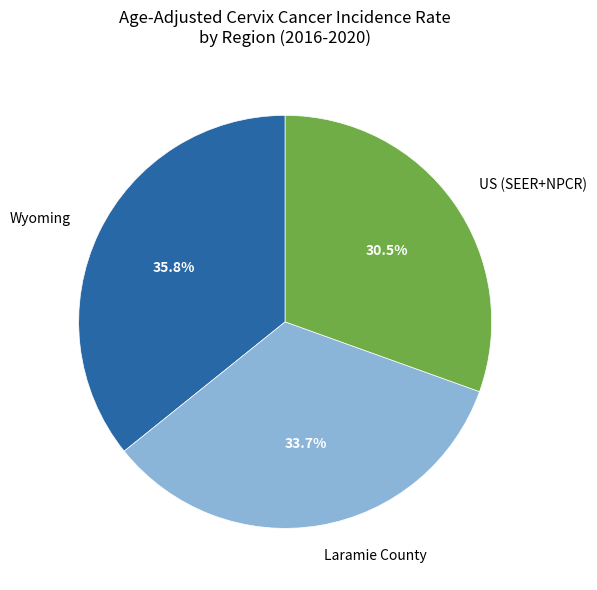

Does any single category account for the majority?

No